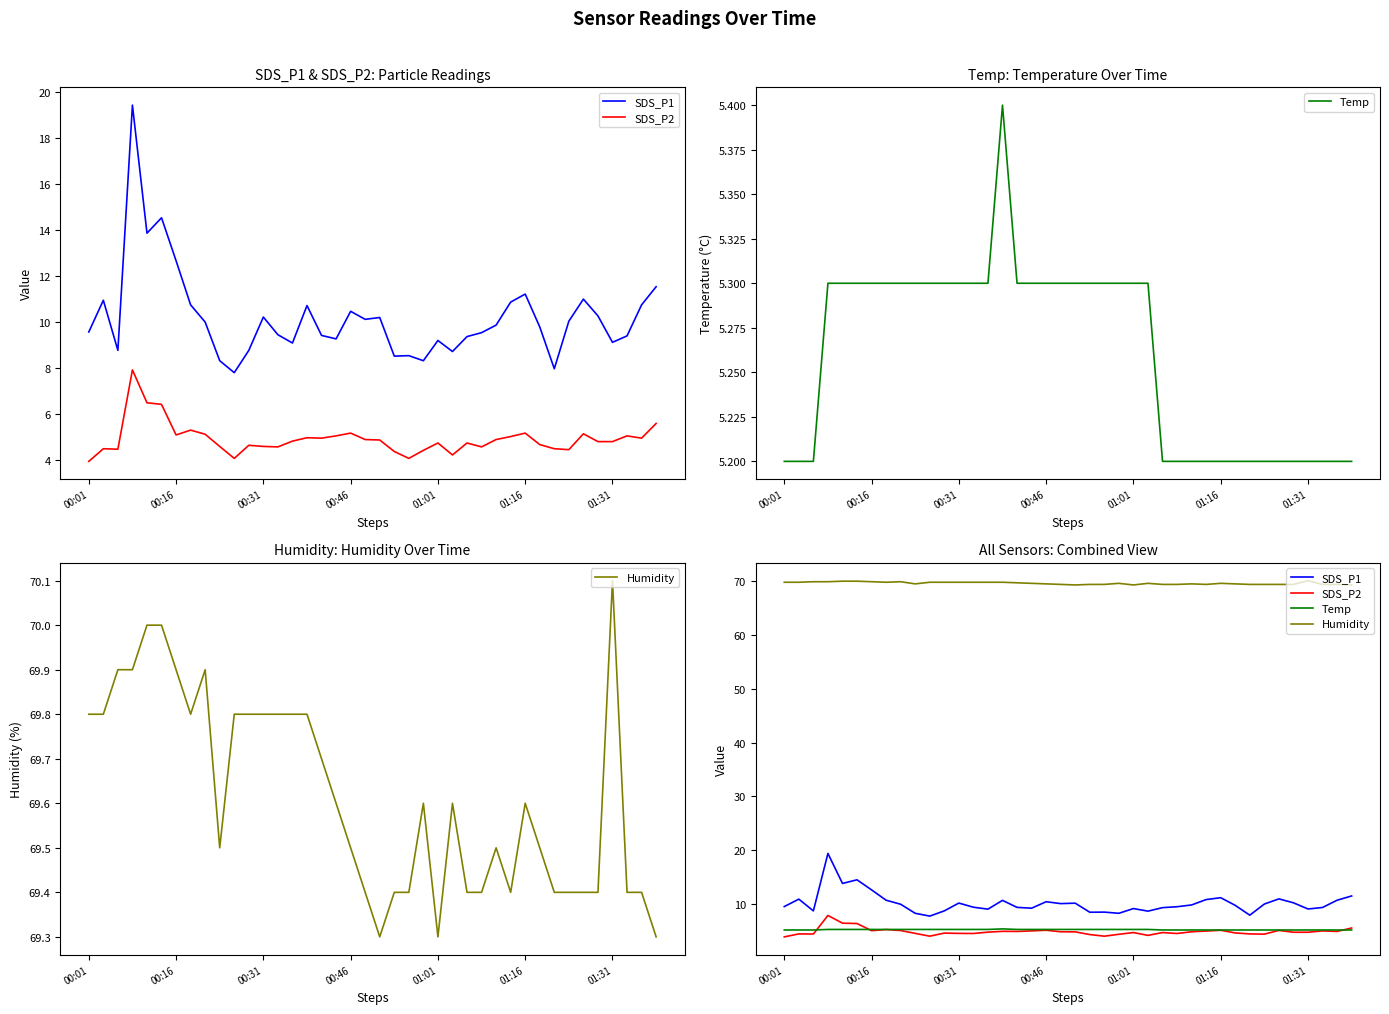

What is the minimum value shown in the chart?

3.9